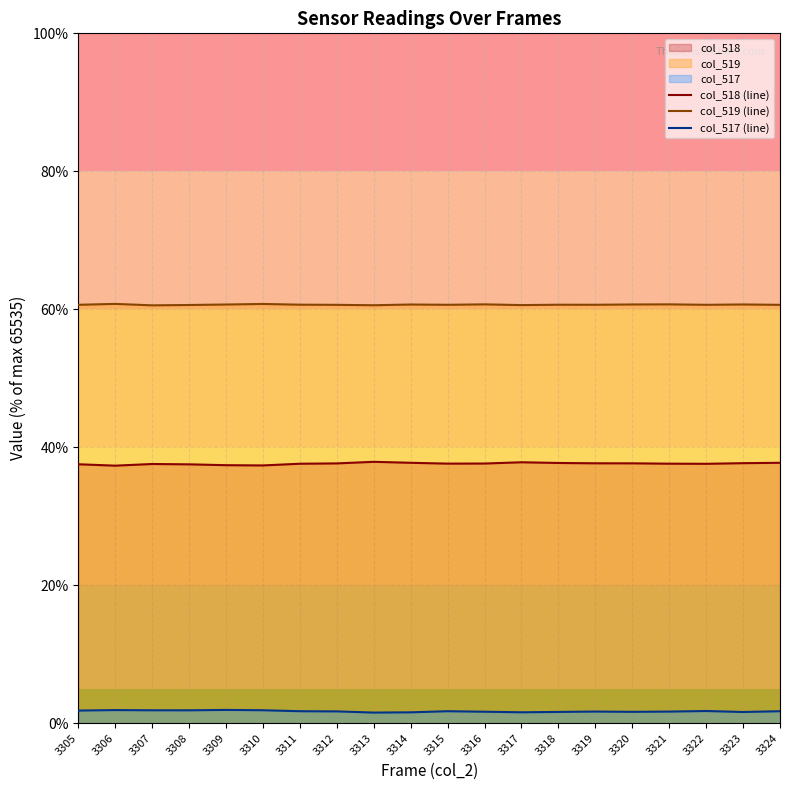

How many data points does each series have?

20